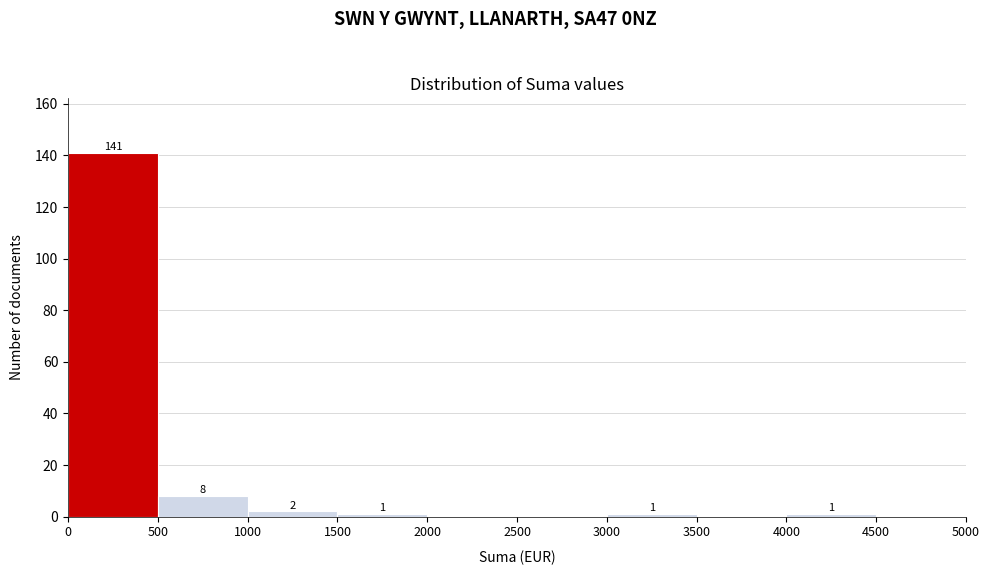

Which range on the x-axis has the tallest bar?

0 to 500